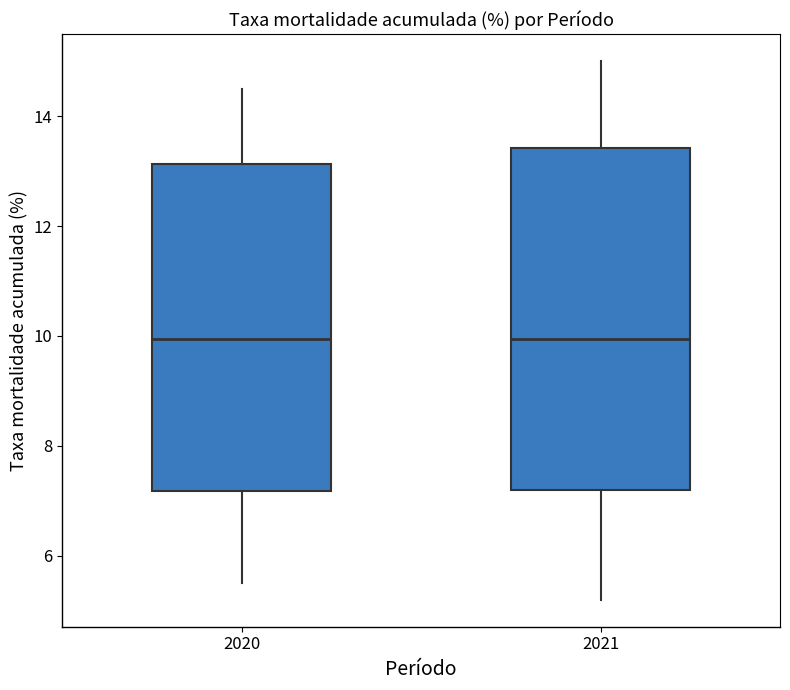

Which box is the tallest, from its lower edge to its upper edge?

2021